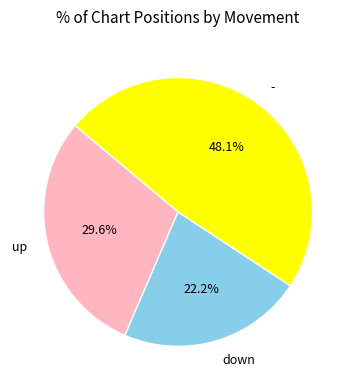

To the nearest percent, what portion does up represent?

30%